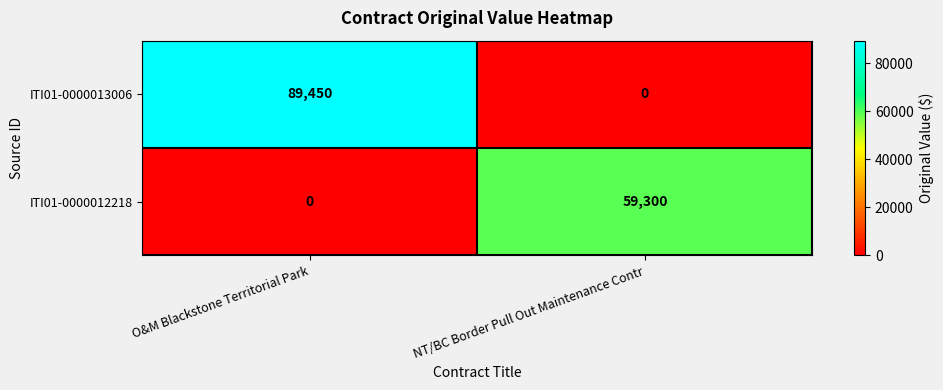

How many categories are shown in the chart?

2